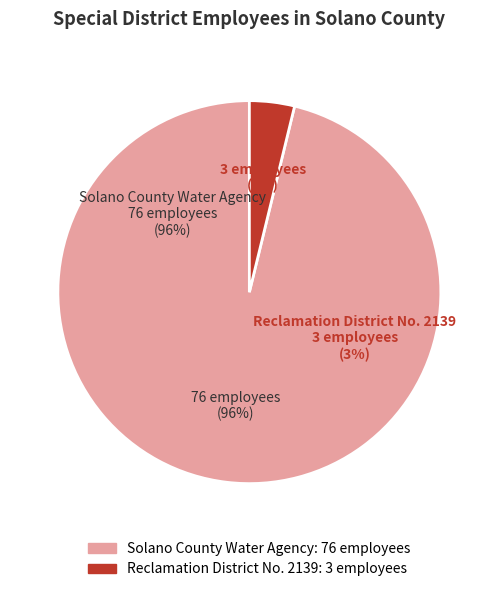

The Reclamation District No. 2139 slice represents 4% of the pie. True or false?

True